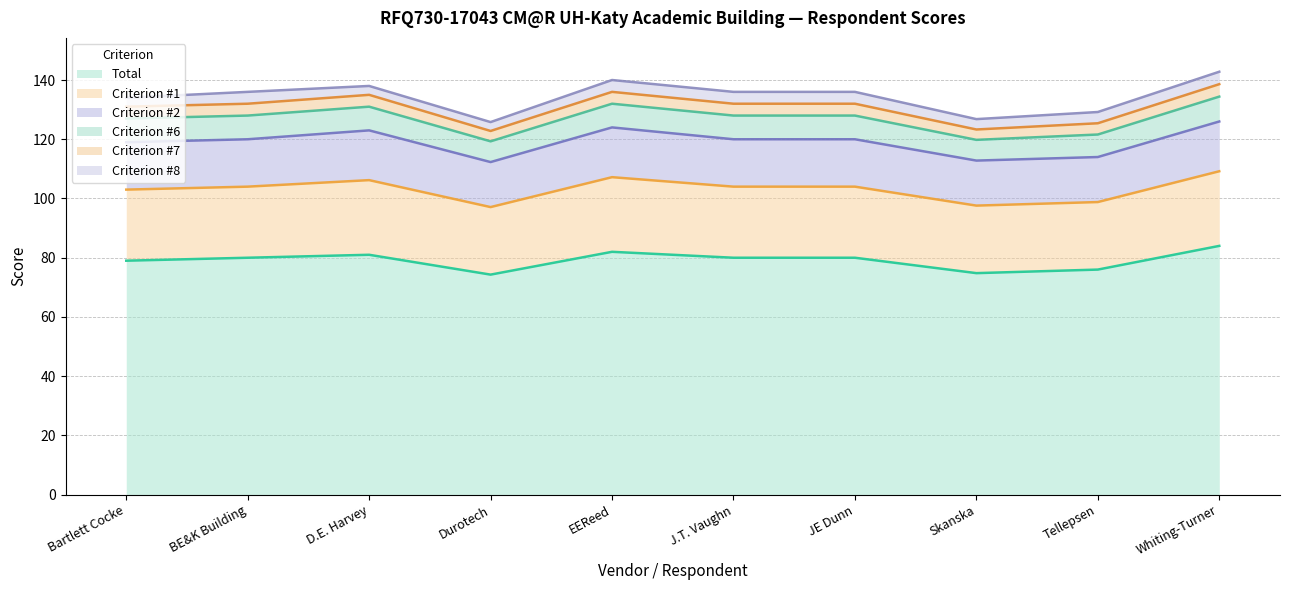

What is the difference between the maximum and minimum values in the Criterion #8 series?

1.2